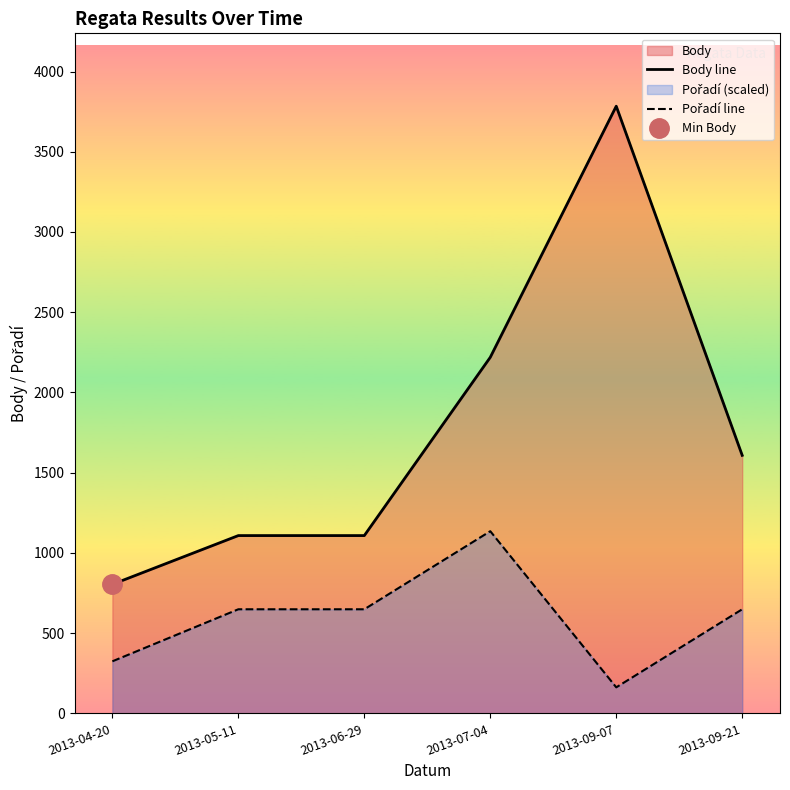

In Pořadí line, how many points are lower than both neighbors (excluding endpoints)?

1